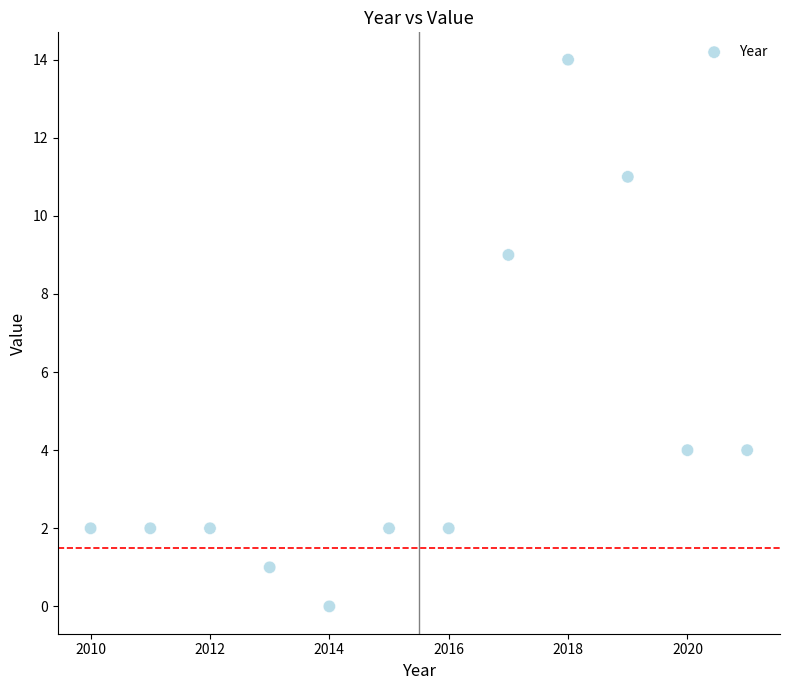

What Y value in the scatter plot is closest to 7?

9